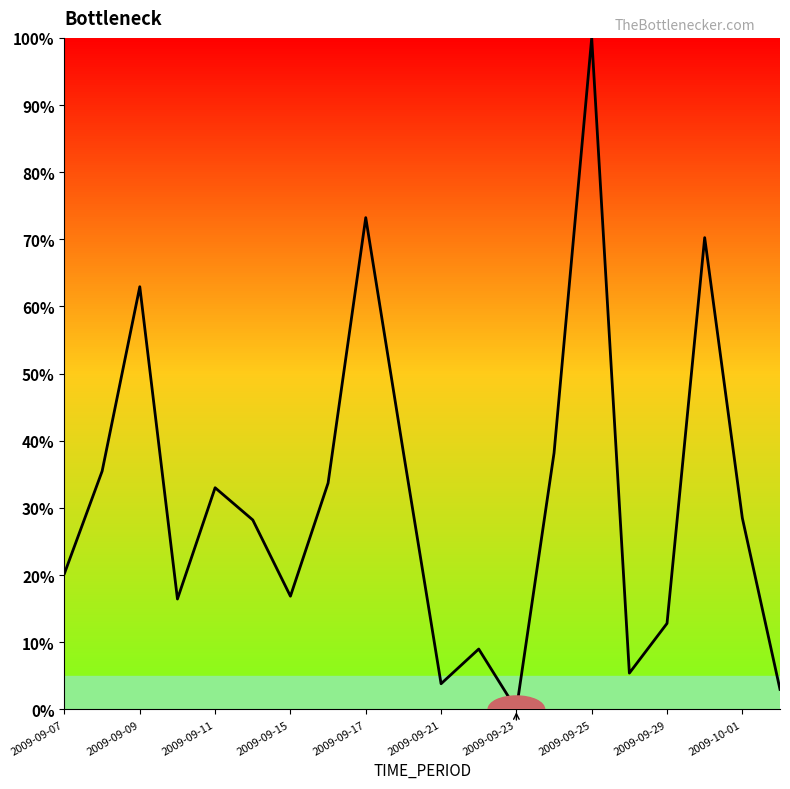

What is the difference between the maximum and minimum values?

100.0